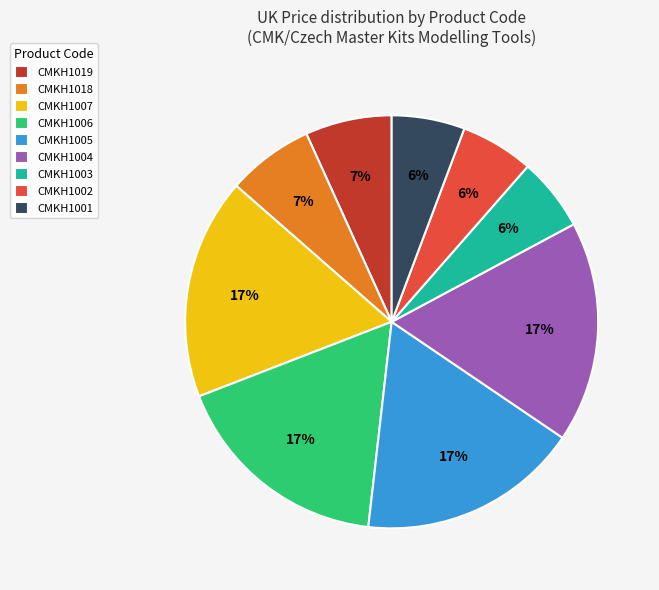

To the nearest percent, what is the combined percentage of CMKH1005 and CMKH1001?

23%